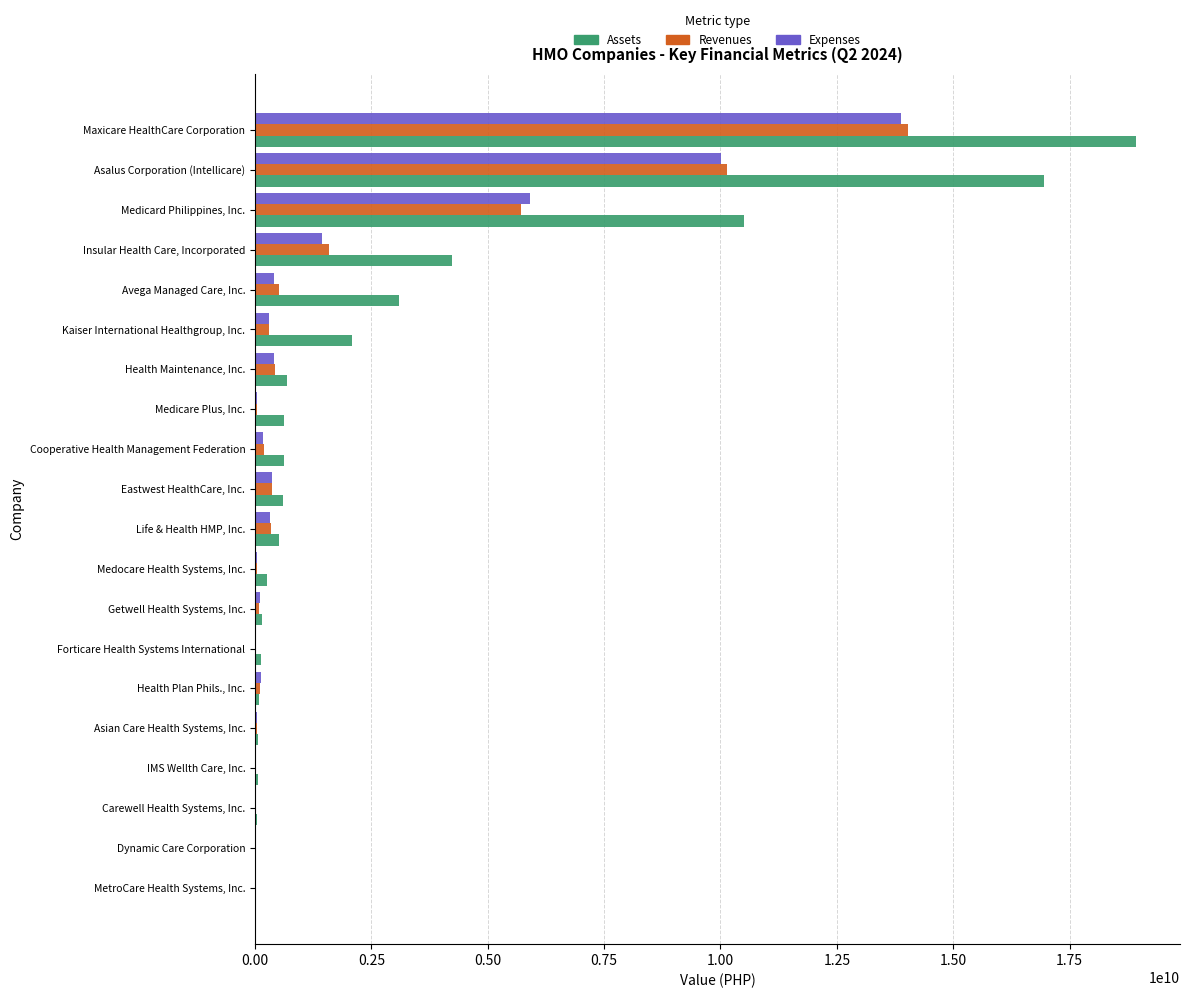

At which label is Revenues closest to 7014787459?

Medicard Philippines, Inc.